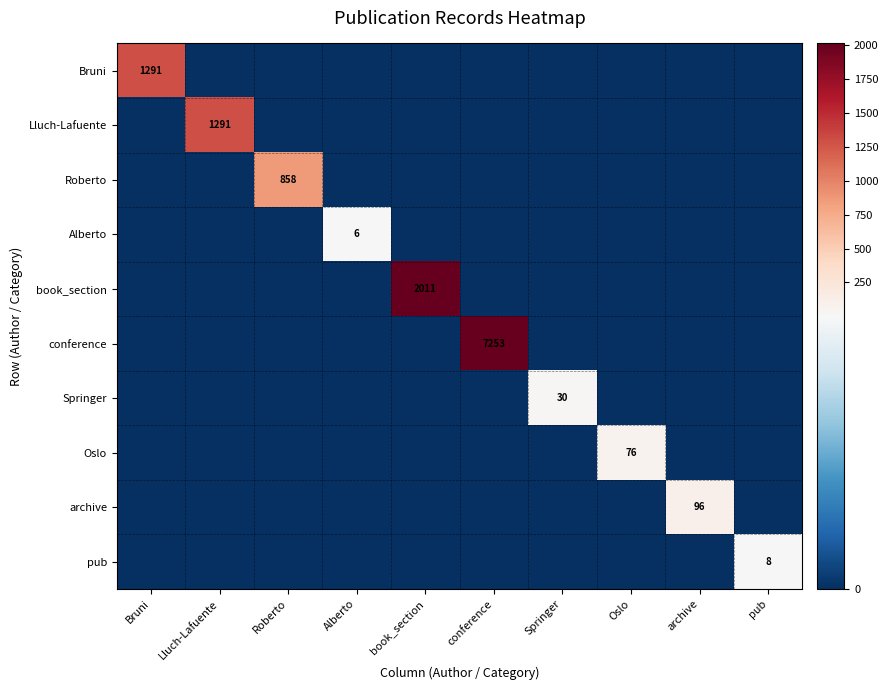

Between conference and Oslo, which series saw the biggest shift?

conference